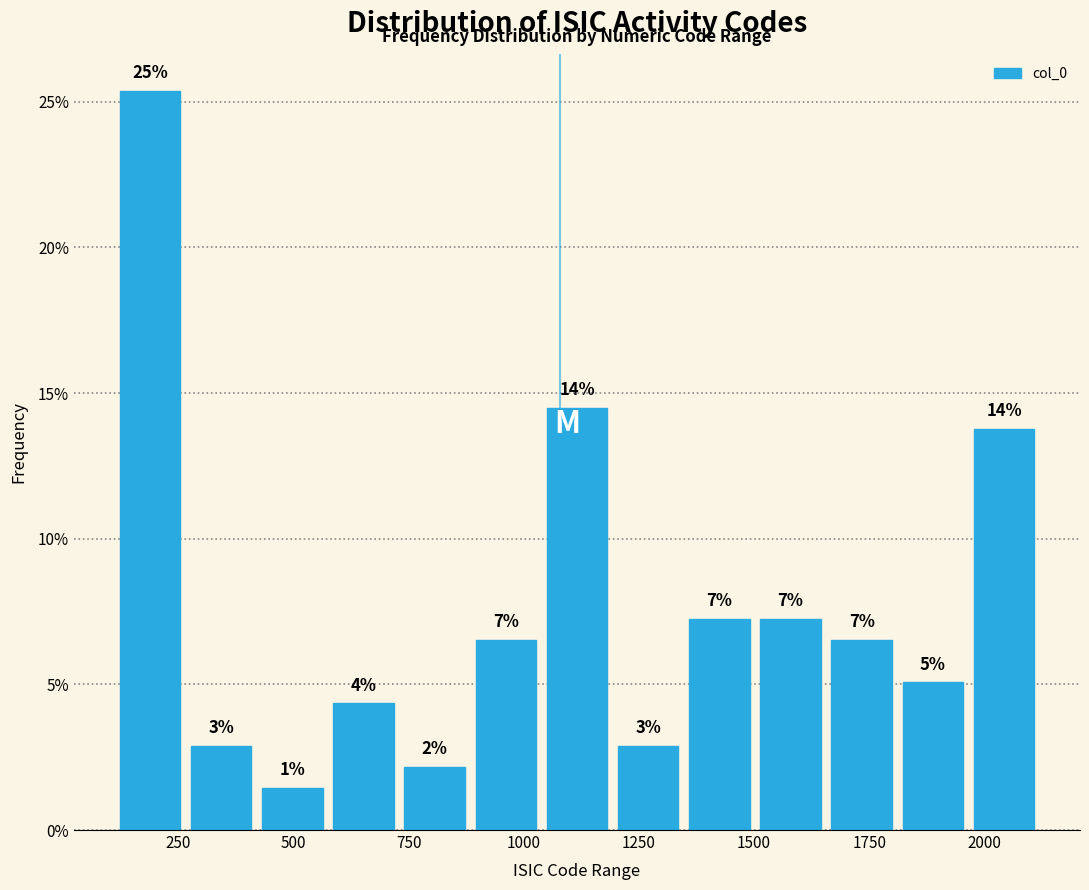

Read against the x-axis, roughly where is the centre of the tallest bar?

200